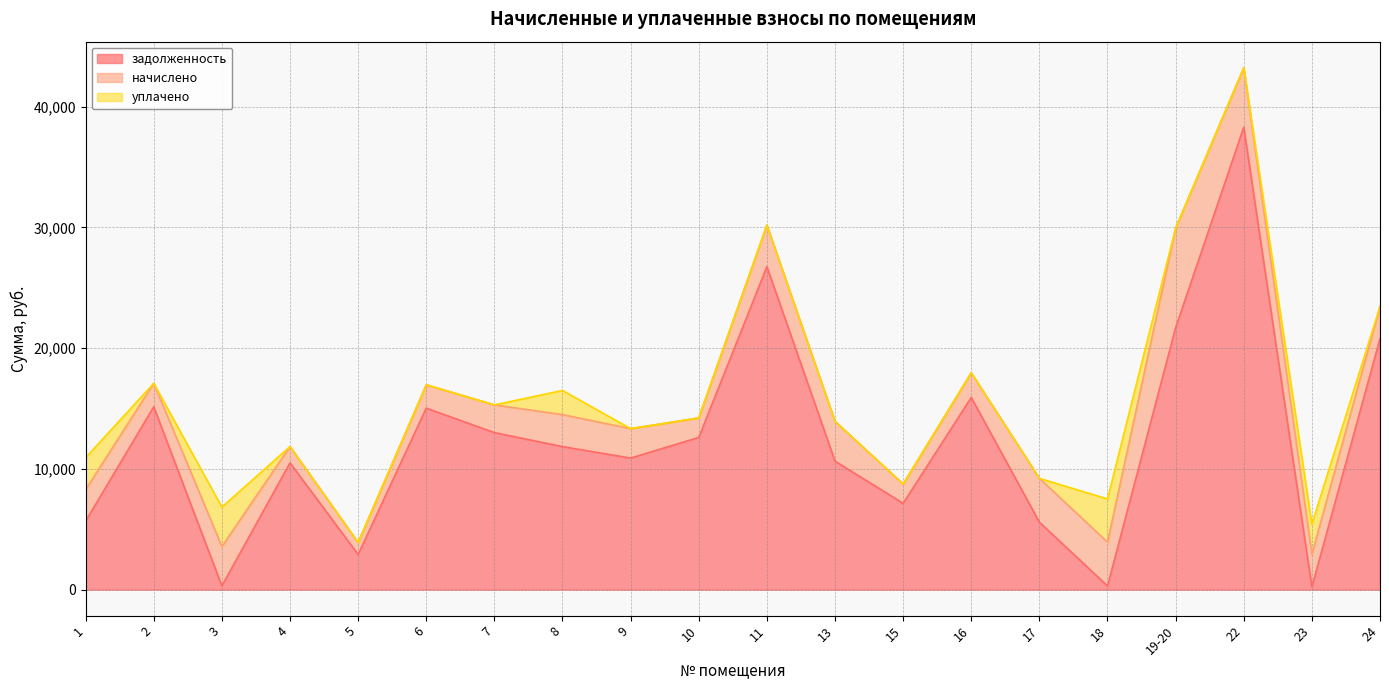

Reading left to right, transcribe all the data shown in this chart.

задолженность: 5677.9	15141.3	309.6	10499.4	2909.2	15030.8	13004.0	11845.0	10895.2	12599.2	26745.9	10640.7	7146.1	15914.8	5586.7	302.5	21687.7	38295.2	225.4	20777.7
начислено: 2607.1	1946.5	3260.8	1349.8	994.6	1932.2	2294.6	2649.8	2436.7	1619.8	3438.4	3296.3	1598.4	2046.0	3630.1	3630.1	8254.8	4923.1	2706.6	2671.1
уплачено: 2638.8	0.0	3265.5	0.0	0.0	0.0	0.0	2000.0	0.0	0.0	0.0	0.0	0.0	0.0	0.0	3576.6	0.0	0.0	2490.7	0.0